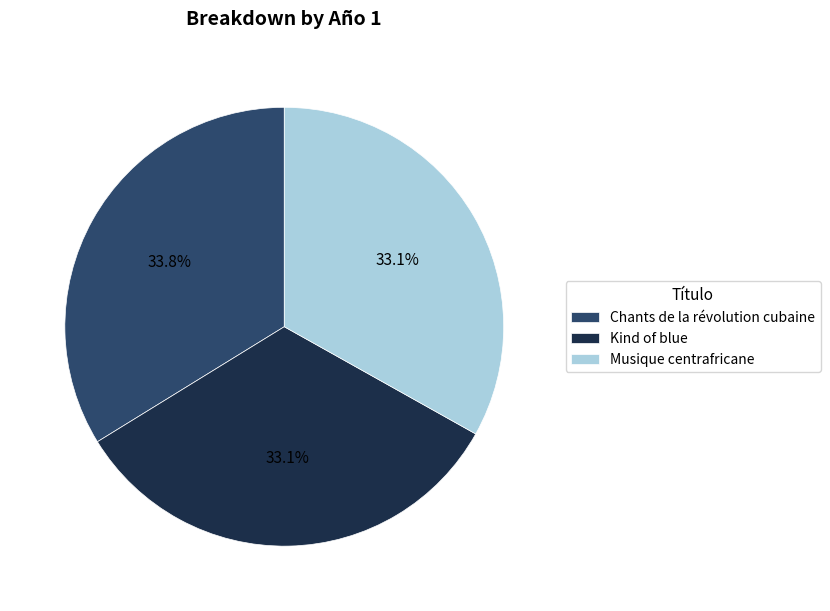

What percentage is NOT represented by Musique centrafricane?

66.9%